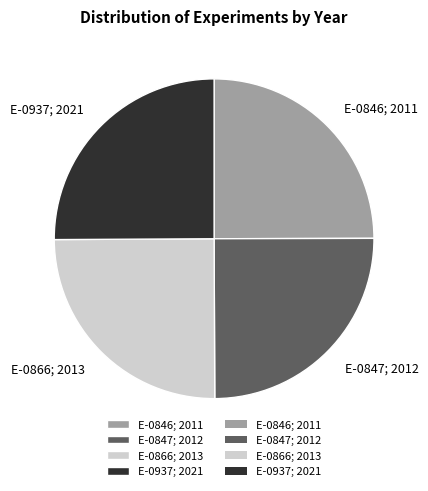

How many slices are in this pie chart?

4